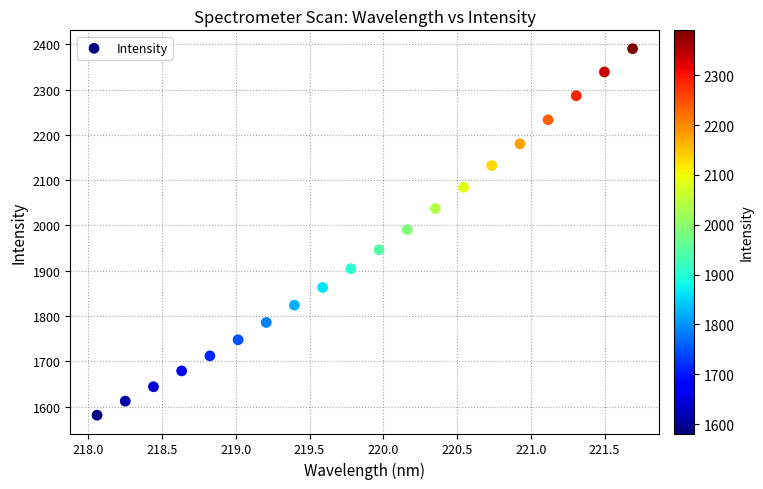

What is the range of Y values (max minus min)?

809.0